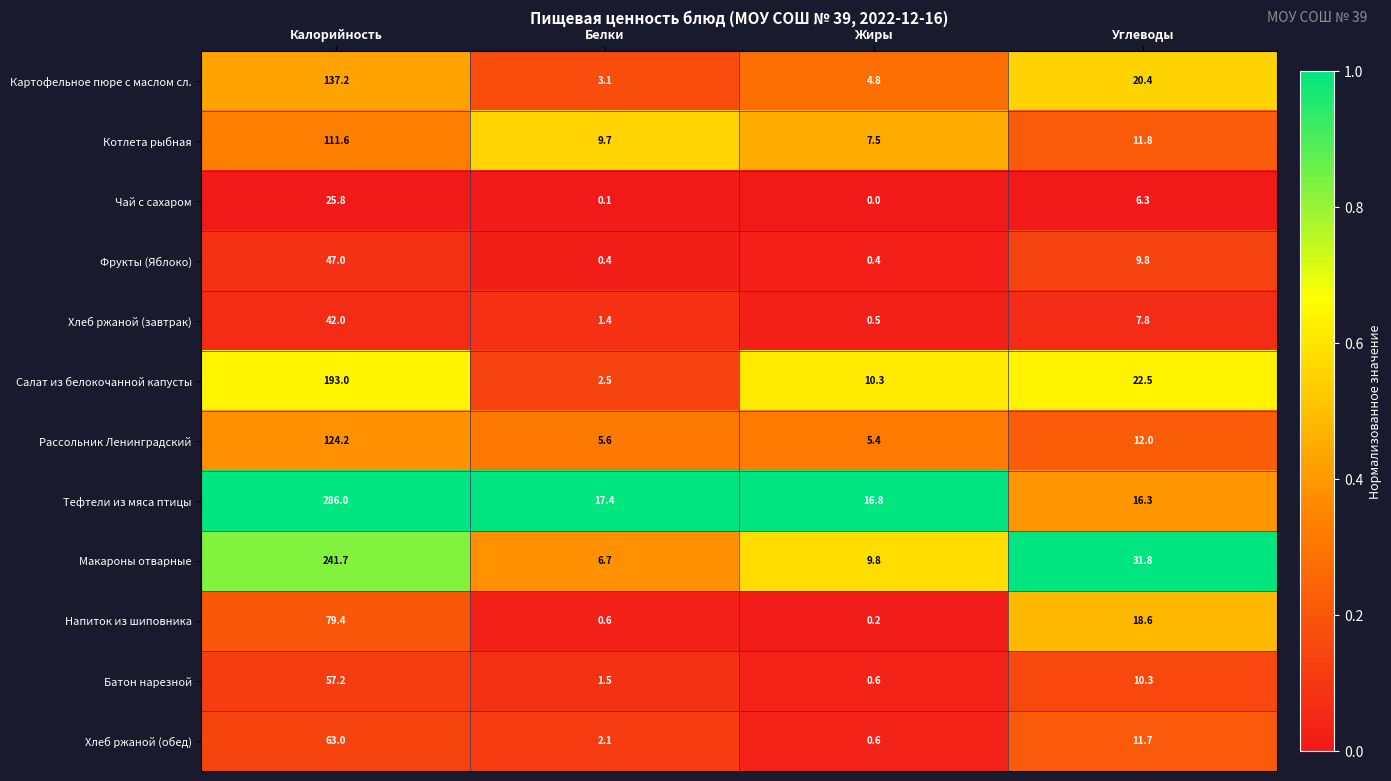

True or false: Чай с сахаром has a value of 0.1 at Белки.

True